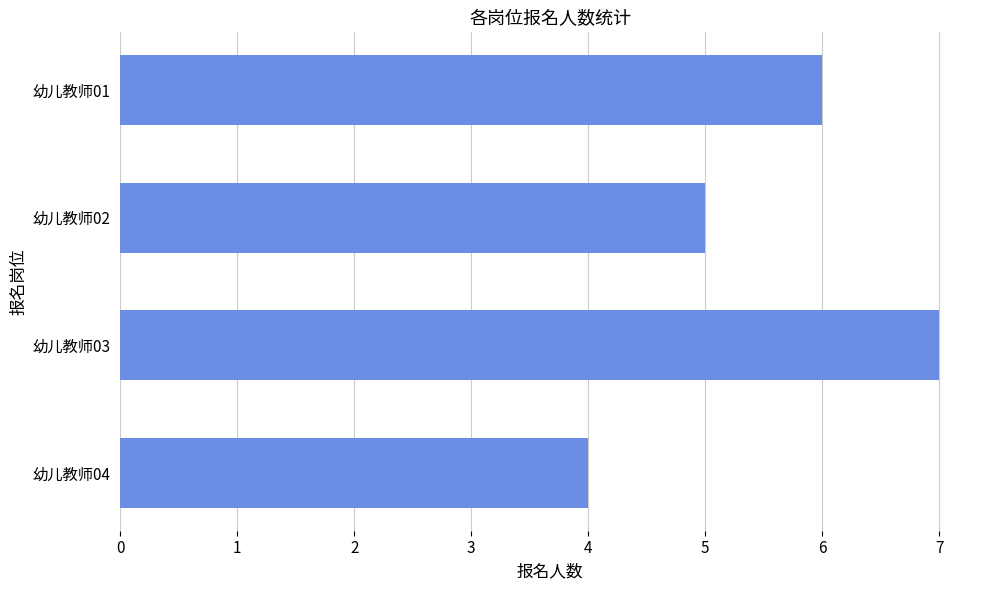

At which category does the chart reach its peak across all series?

幼儿教师03